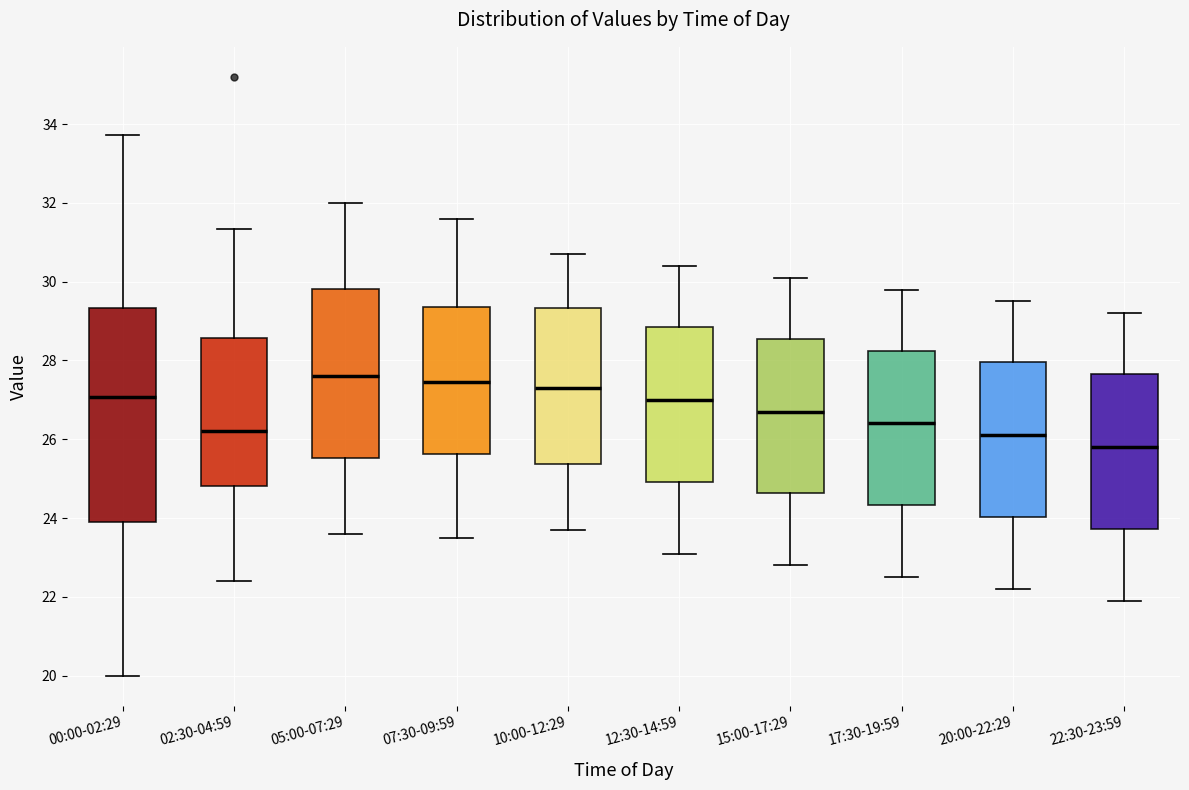

Where does the lower whisker of the box for 02:30-04:59 end on the y-axis? The values are not printed on the chart, so give them approximately, as read against the axis.

22.4